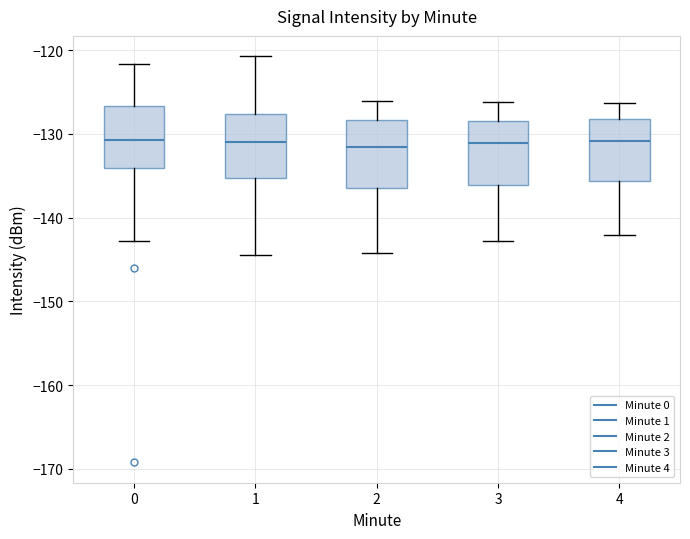

Where does the median line of the box at x = 0 sit on the y-axis? The values are not printed on the chart, so give them approximately, as read against the axis.

-131